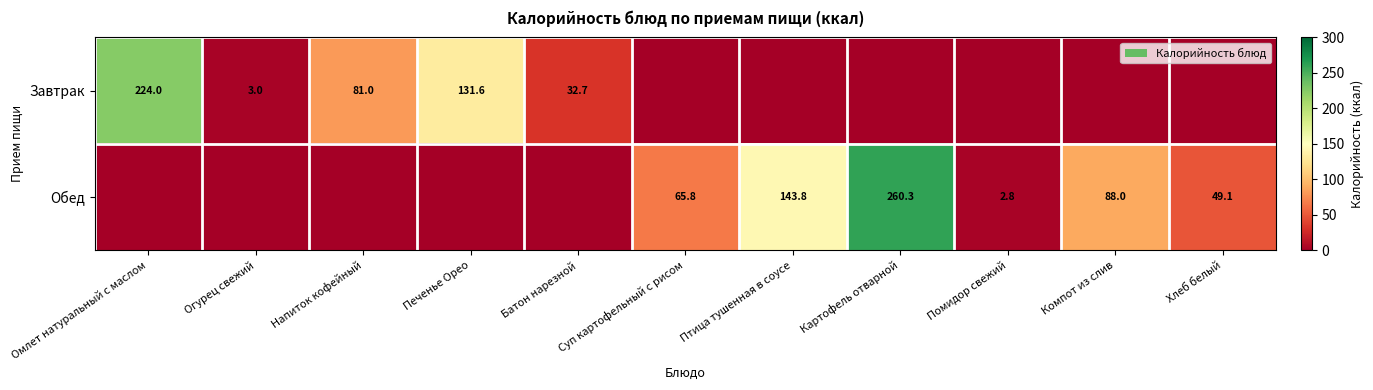

True or false: Завтрак has a value of 224.0 at Омлет натуральный с маслом.

True